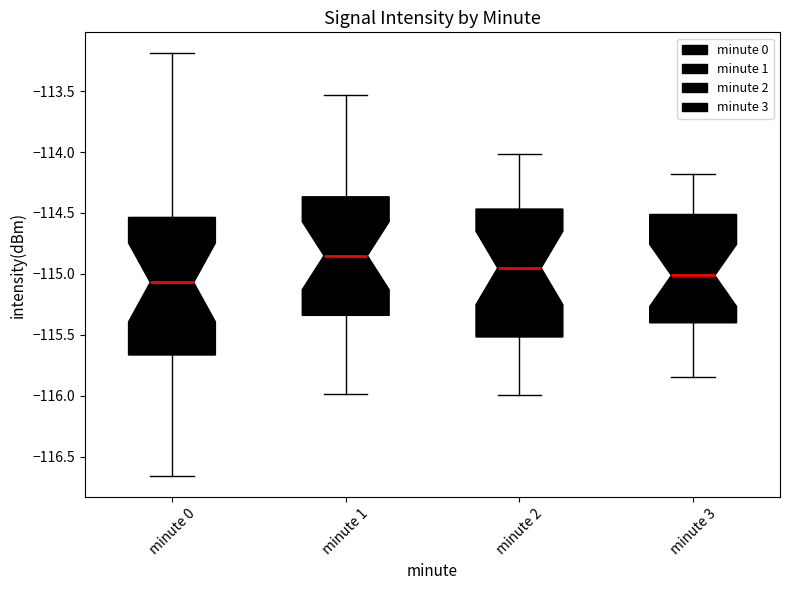

Which box's median line is the highest?

minute 1